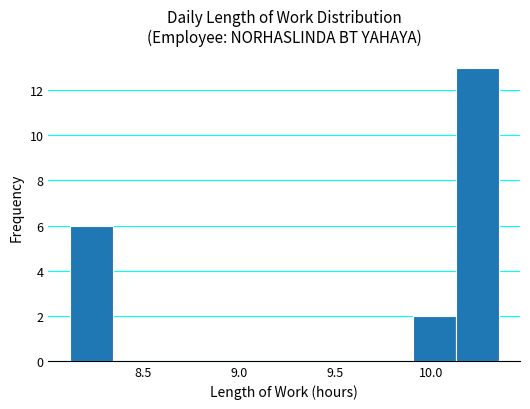

Over which range of the x-axis is the bar tallest?

10.15 to 10.35